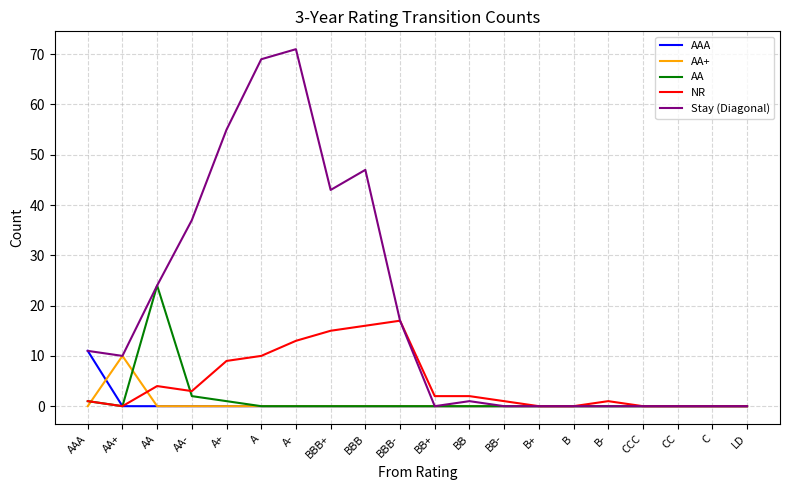

Between A+ and B-, which series saw the biggest shift?

Stay (Diagonal)